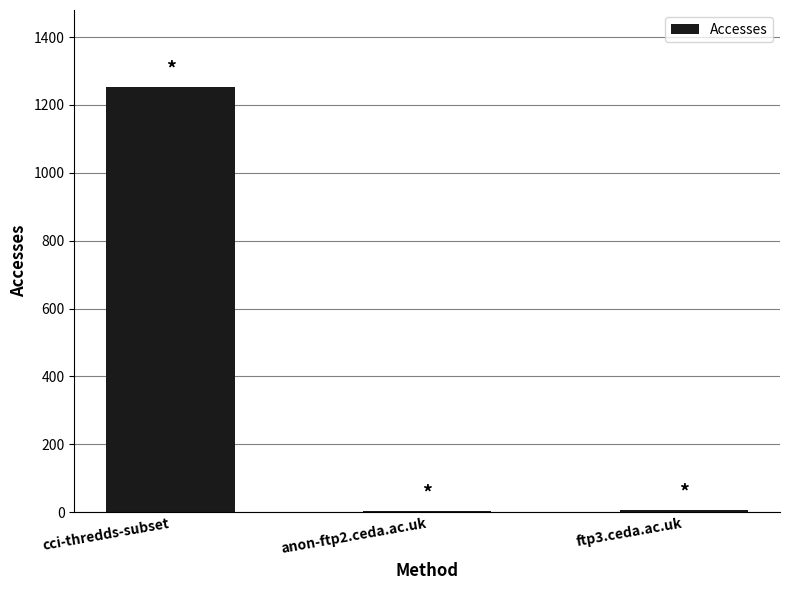

What is the ratio of the value at ftp3.ceda.ac.uk to the value at anon-ftp2.ceda.ac.uk?

2.0